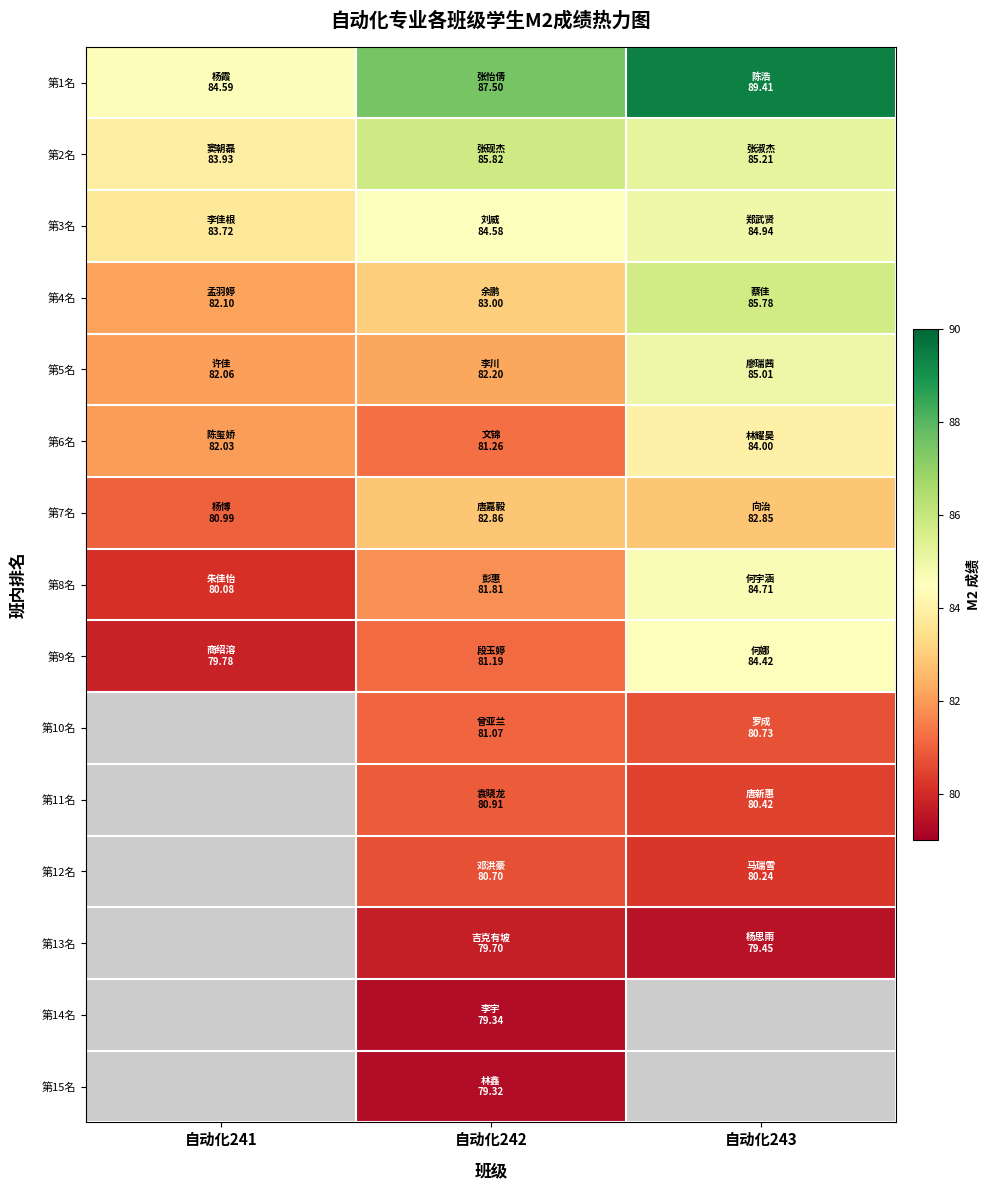

What is the total value across all series at 自动化242?

1231.3